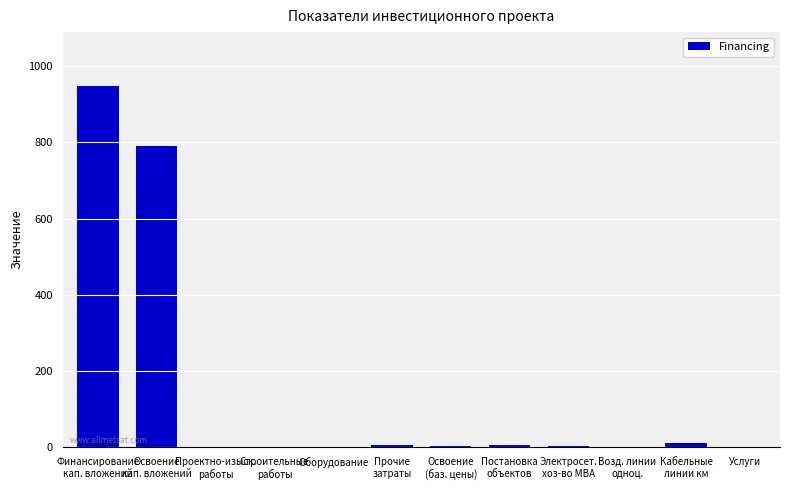

Are the bars horizontal?

No